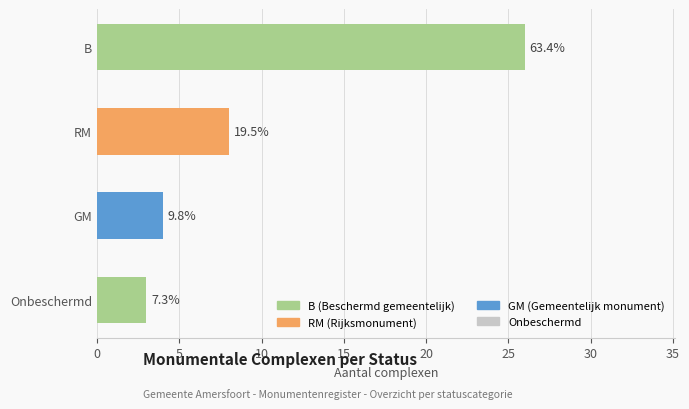

At which label does the data first exceed 8?

B